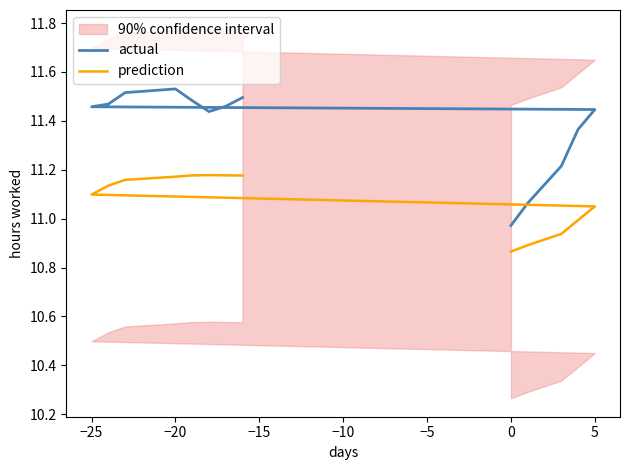

What is the approximate value of actual at 0?

11.5